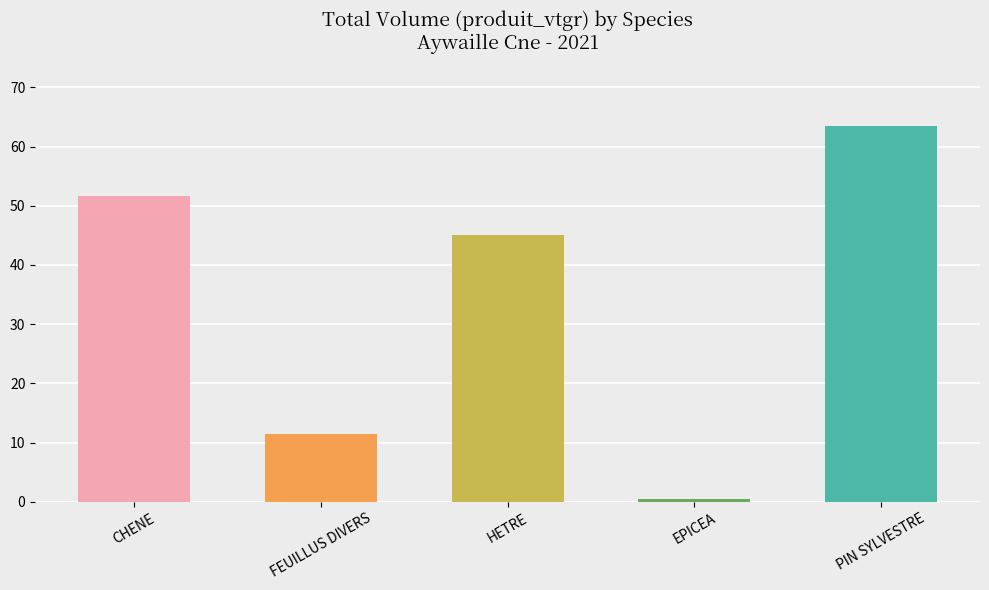

At which category does the chart reach its peak across all series?

PIN SYLVESTRE